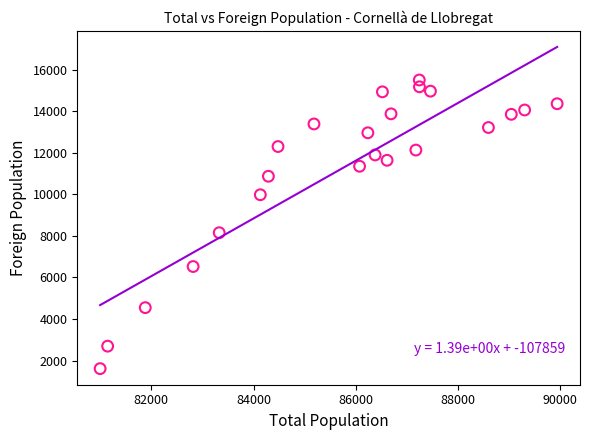

What is the range of X values (max minus min)?

8938